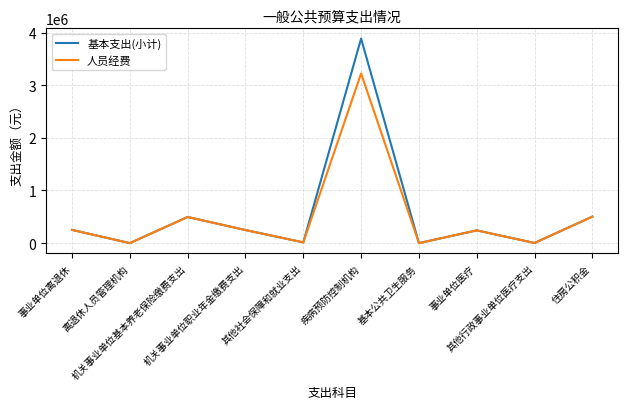

What is the maximum value shown in the chart?

3886653.6